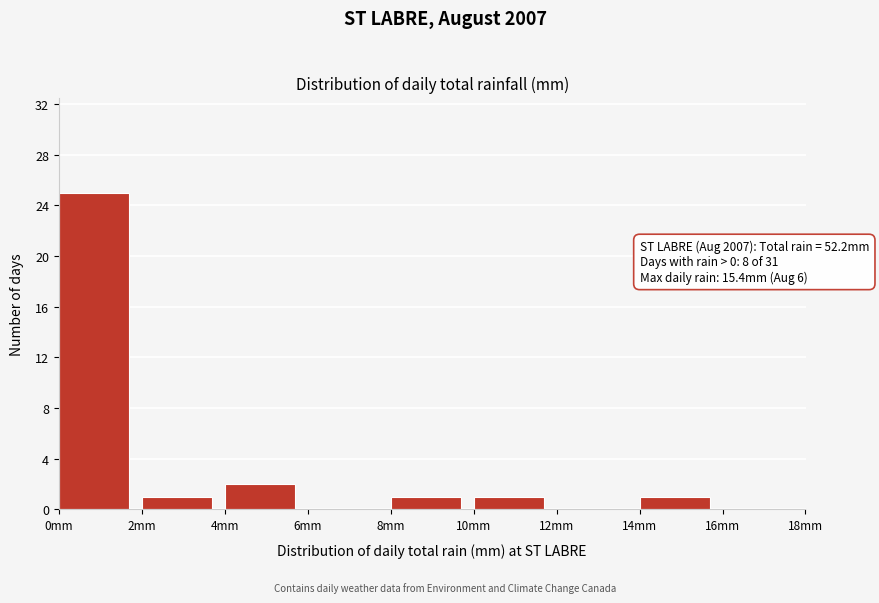

Over which range of the x-axis is the bar tallest?

0 to 2